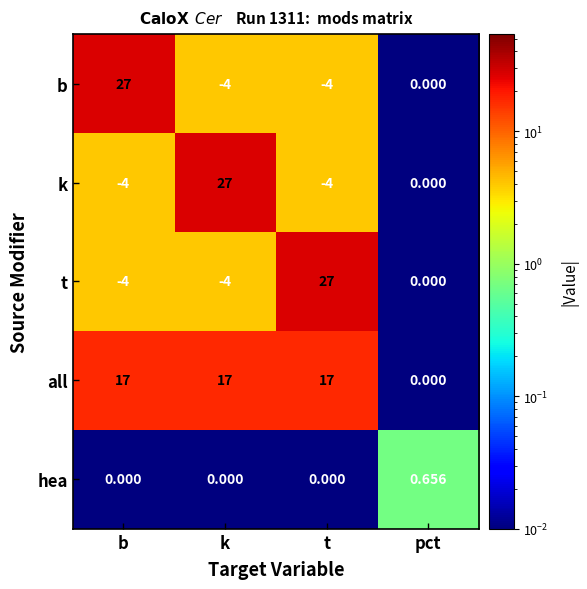

At how many categories does at least one series exceed 21?

3